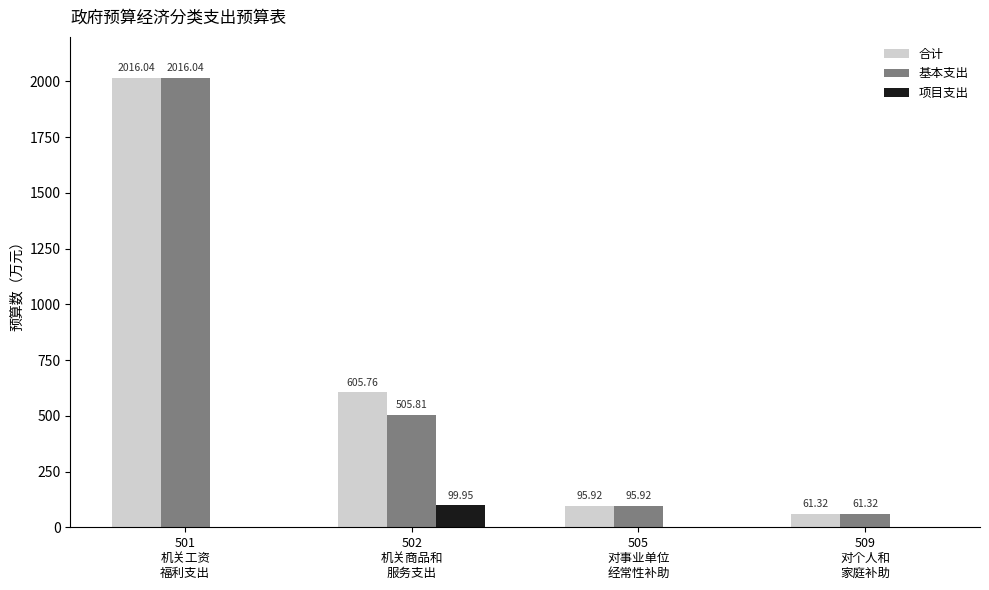

Count the number of categories in the chart.

4